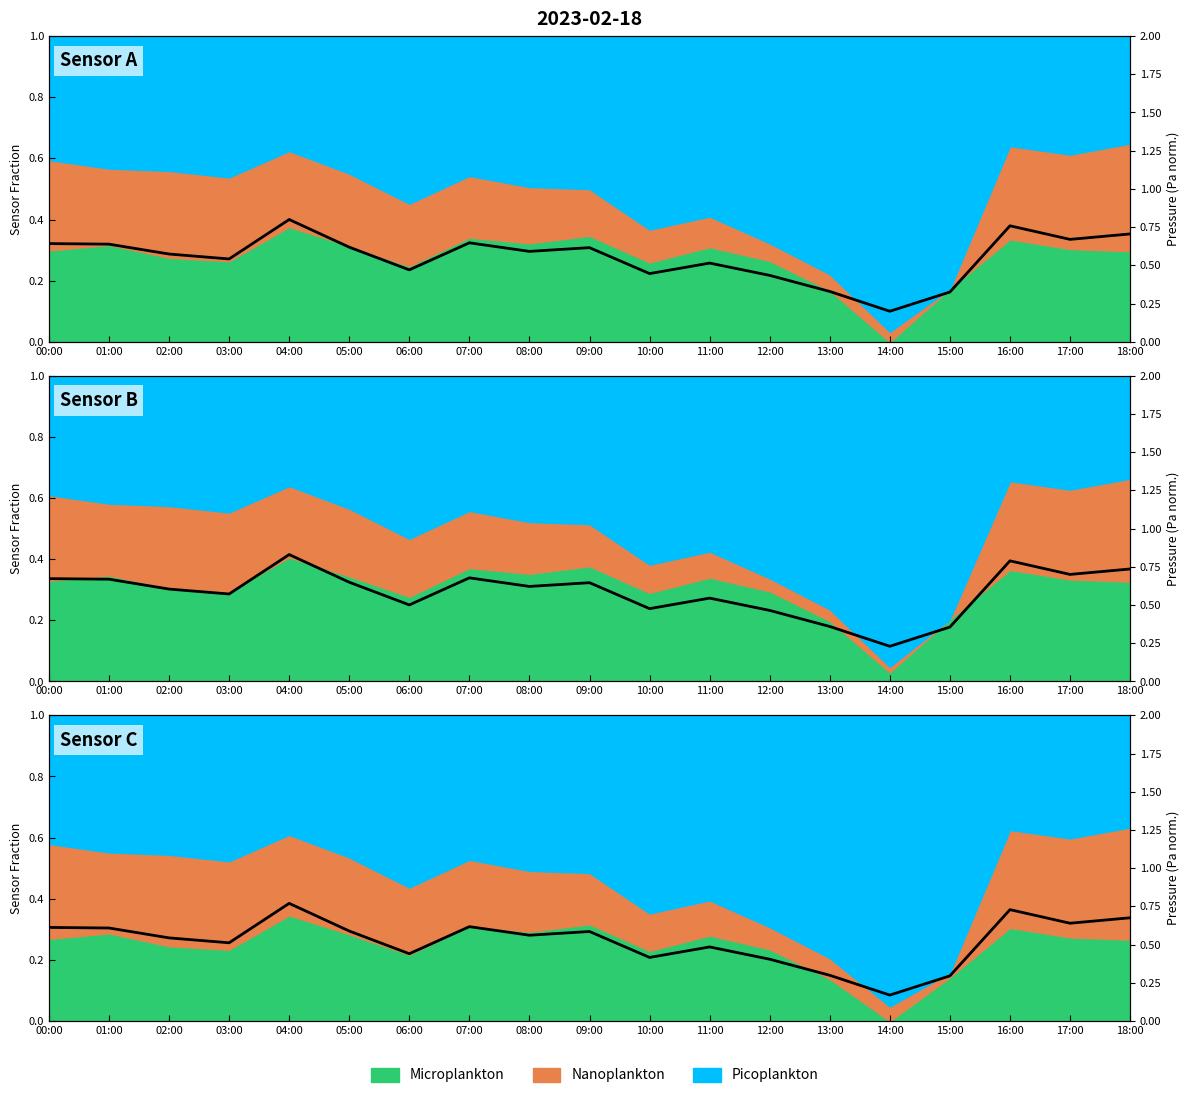

Between 12:00 and 11:00, which is larger?

11:00